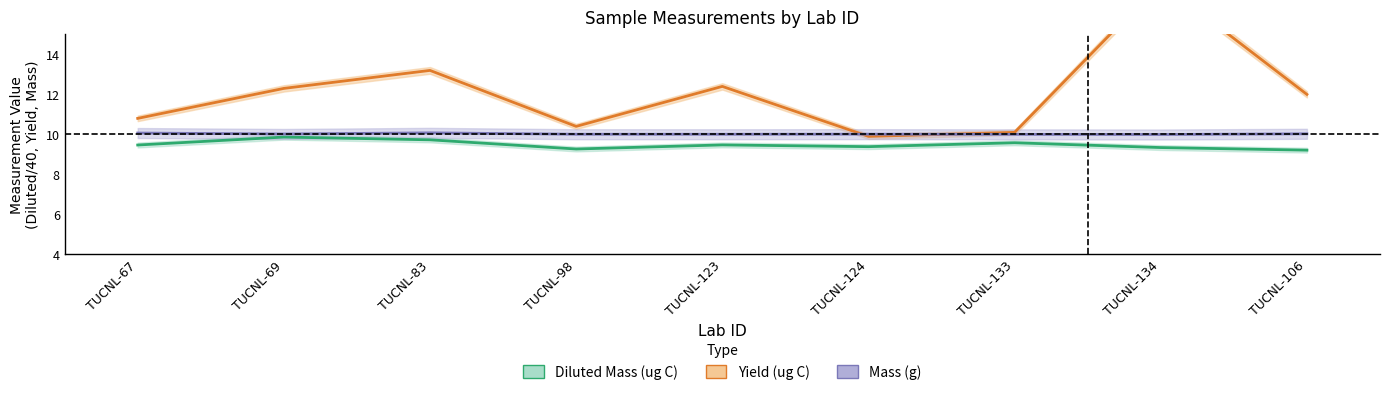

Where is Mass (g) nearest to the value 10?

TUCNL-133